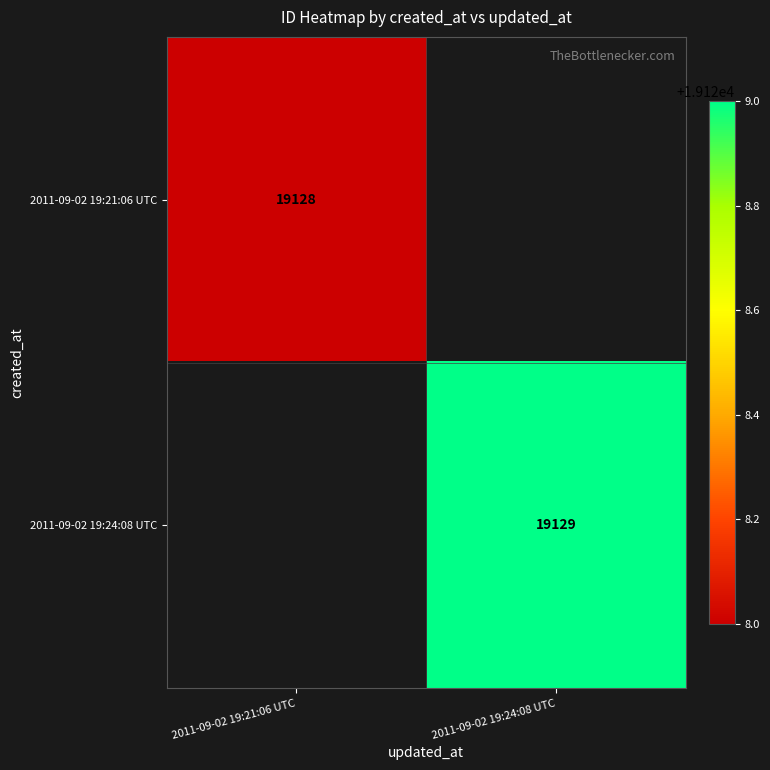

The 2011-09-02 19:21:06 UTC series shows 19128 at 2011-09-02 19:21:06 UTC. True or false?

True